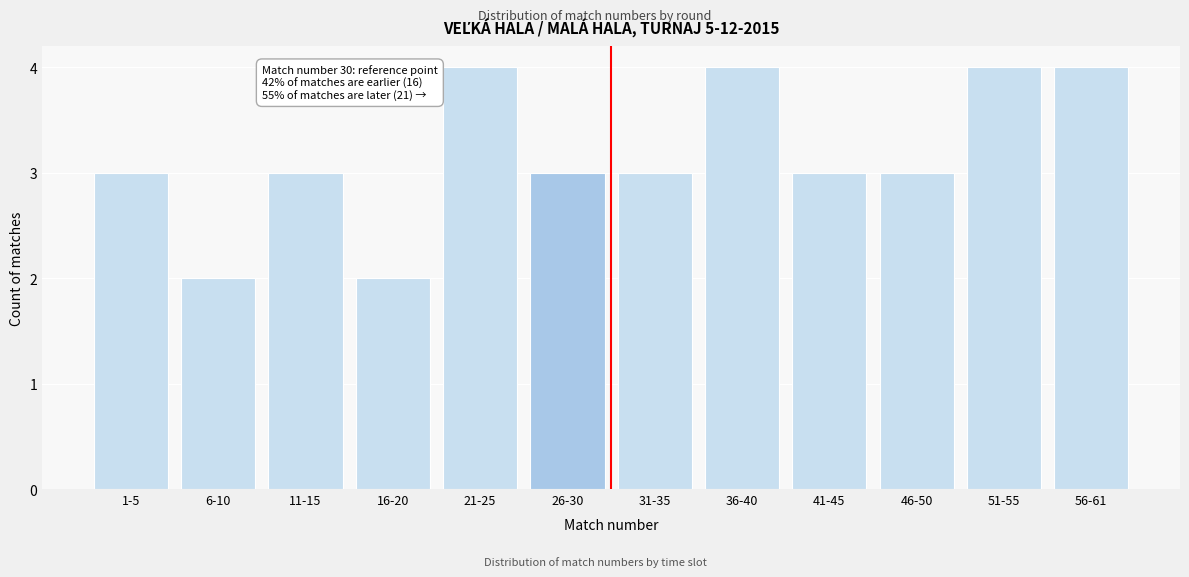

Reading right to left, what are all the values shown in this chart?

4	4	3	3	4	3	3	4	2	3	2	3